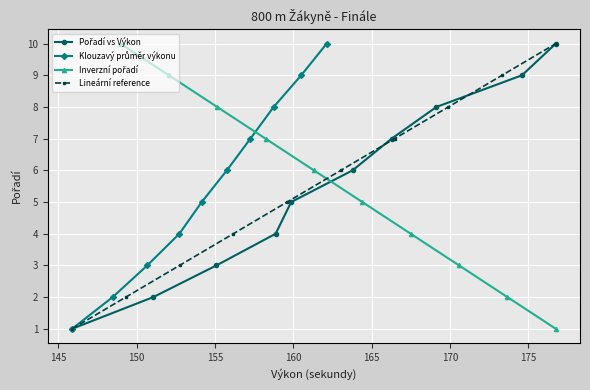

What is the sum of all Inverzní pořadí values?

55